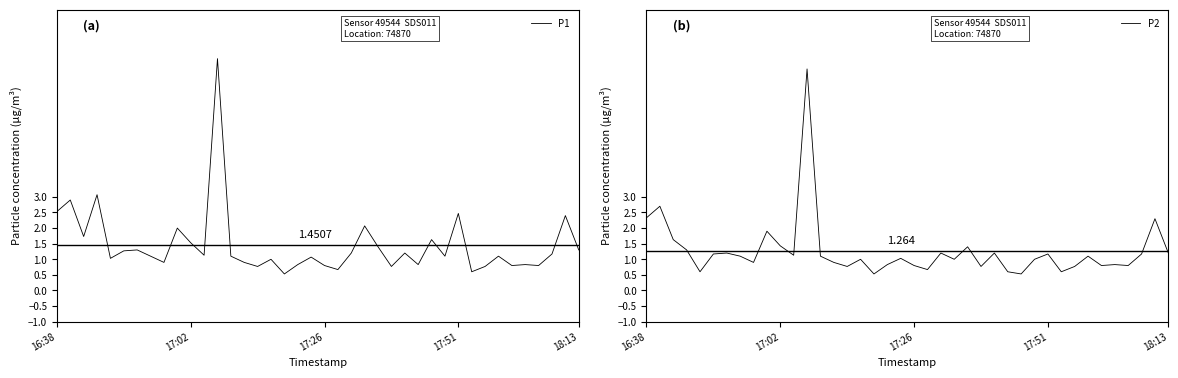

Which series changed the most between 23 and 34?

P1